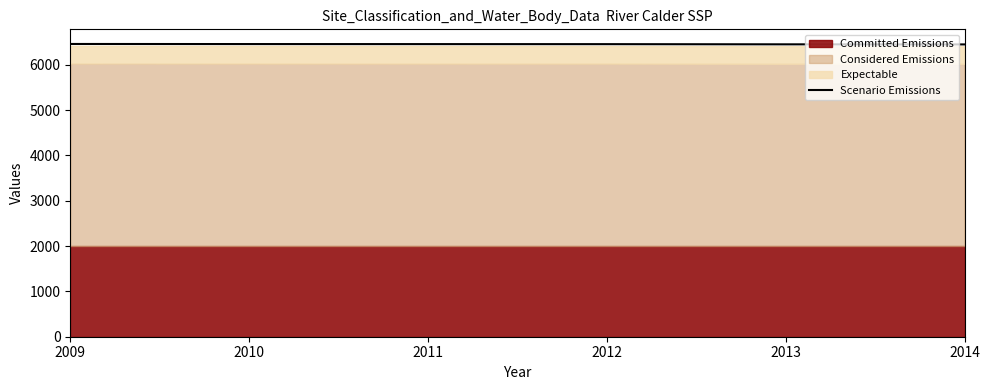

The Scenario Emissions series shows 6446.4 at 2014. True or false?

True